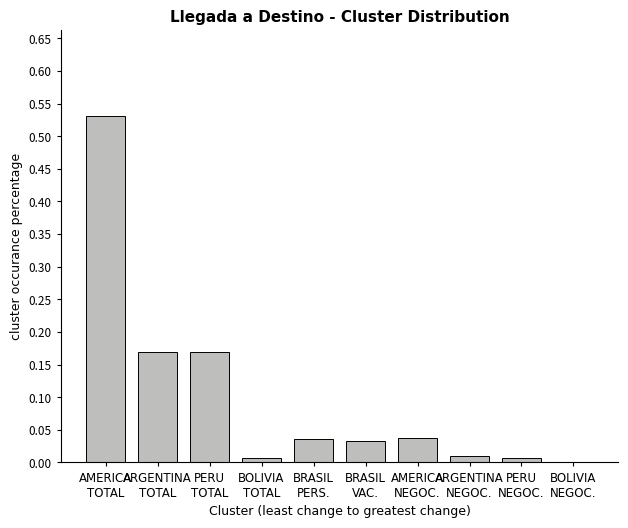

What is the average value?

0.1